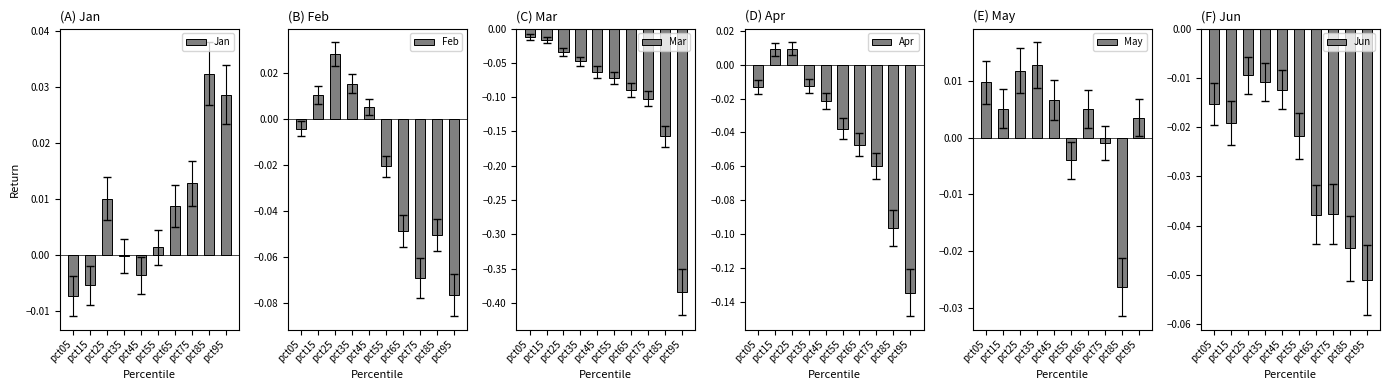

Between pct05 and pct95, which series saw the biggest shift?

Mar